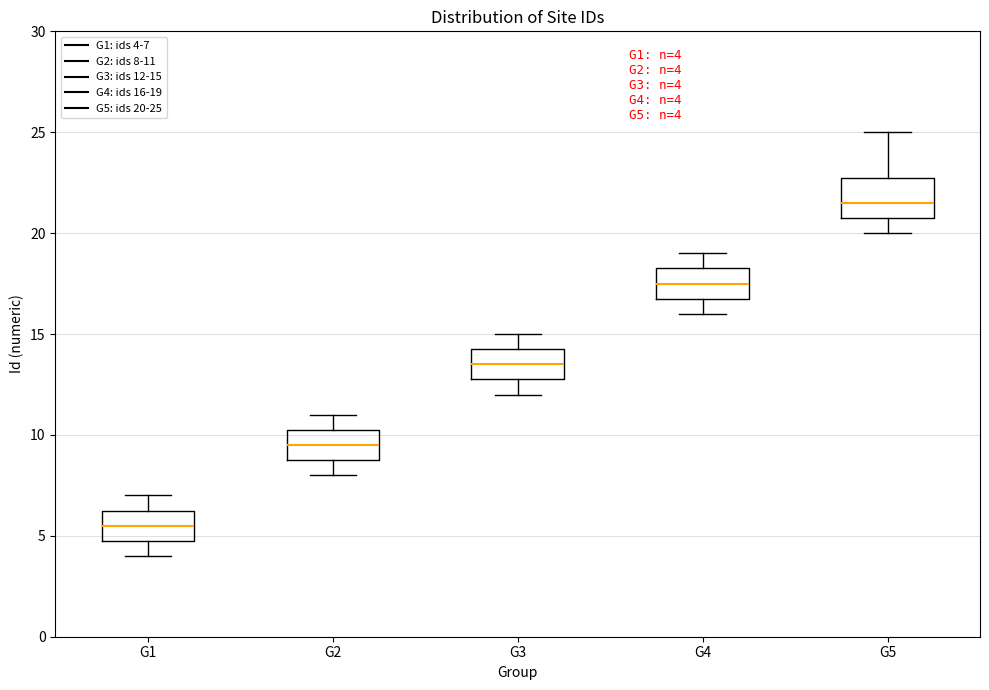

Comparing the boxes themselves (not the whiskers), which one is the tallest?

G5